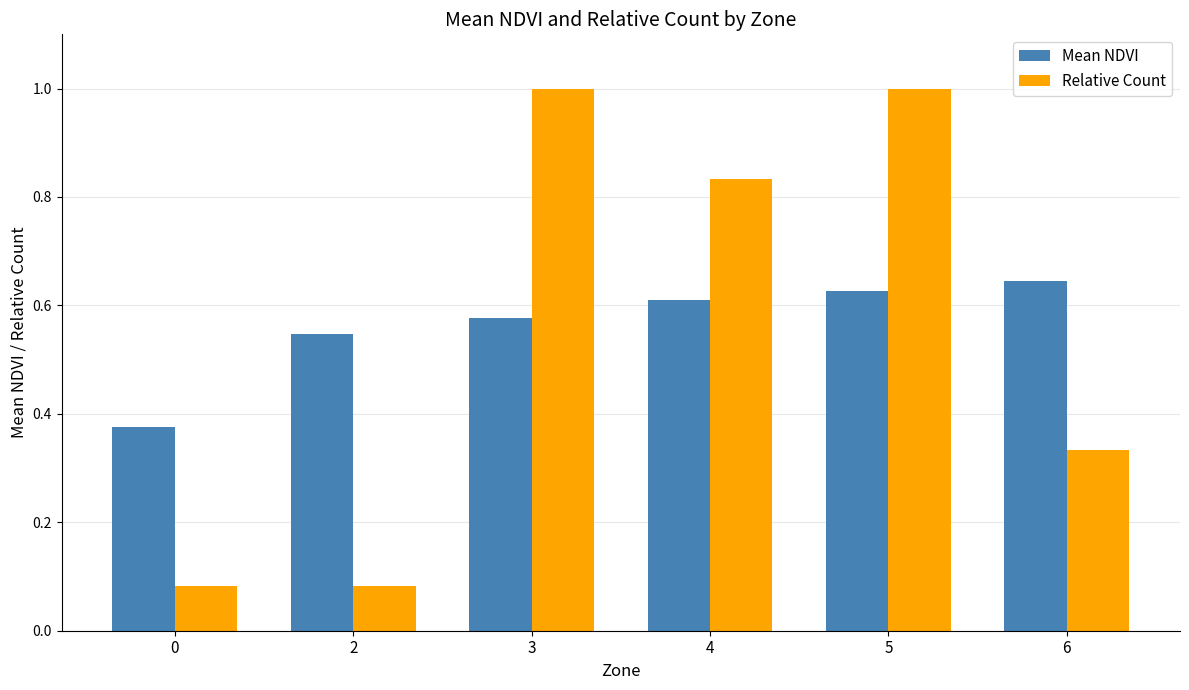

Between 3 and 4, which series saw the biggest shift?

Relative Count